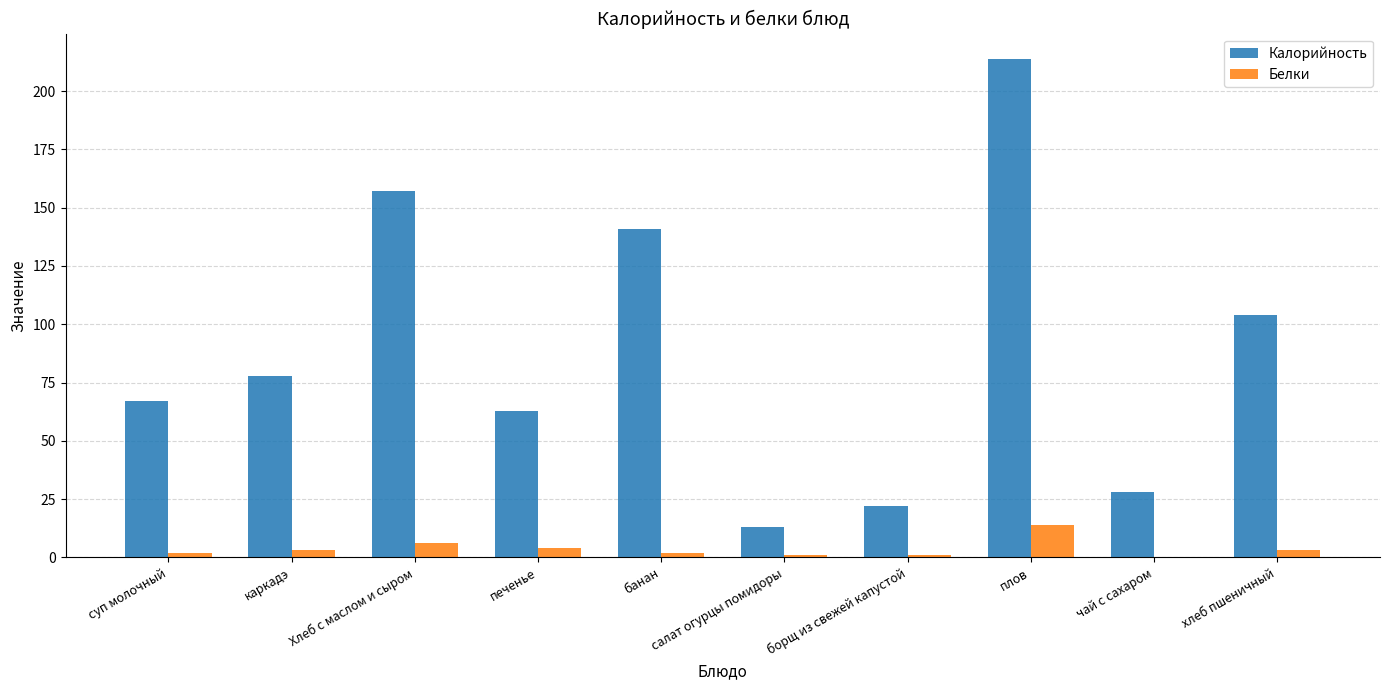

What is the sum of all Калорийность values?

887